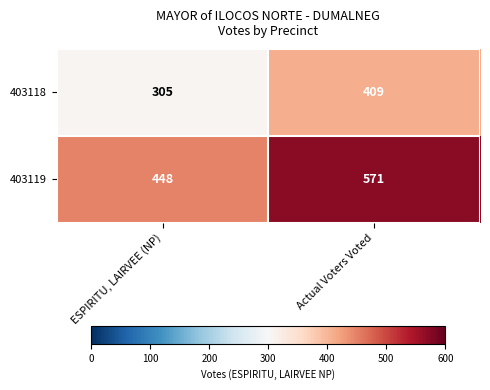

At how many categories does at least one series exceed 443?

2